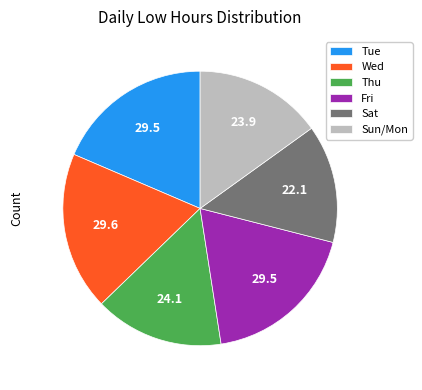

Which slice is the smallest?

Sat